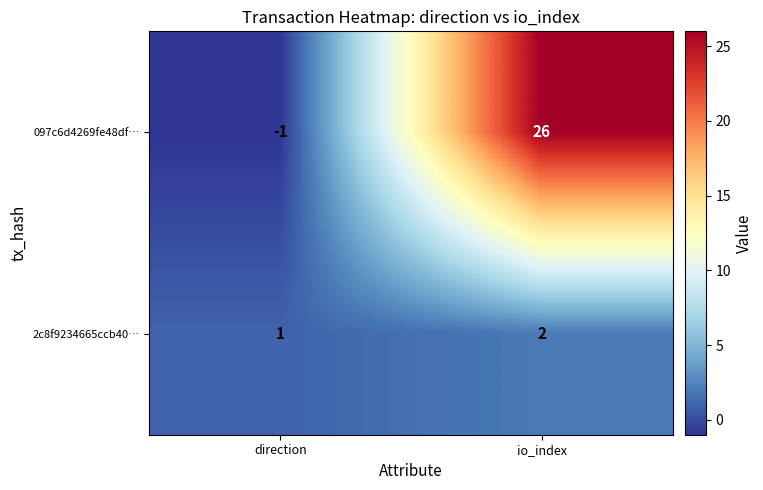

What is the spread (max minus min) of values at direction?

2